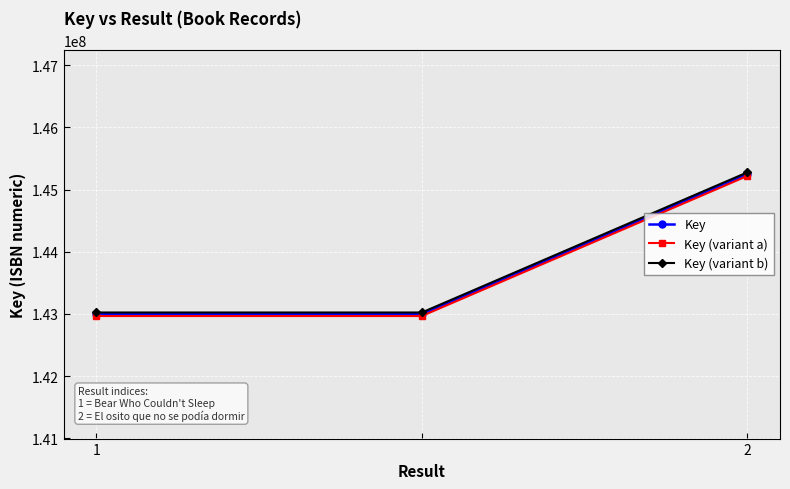

Which series has the widest spread of values?

Key (variant b)